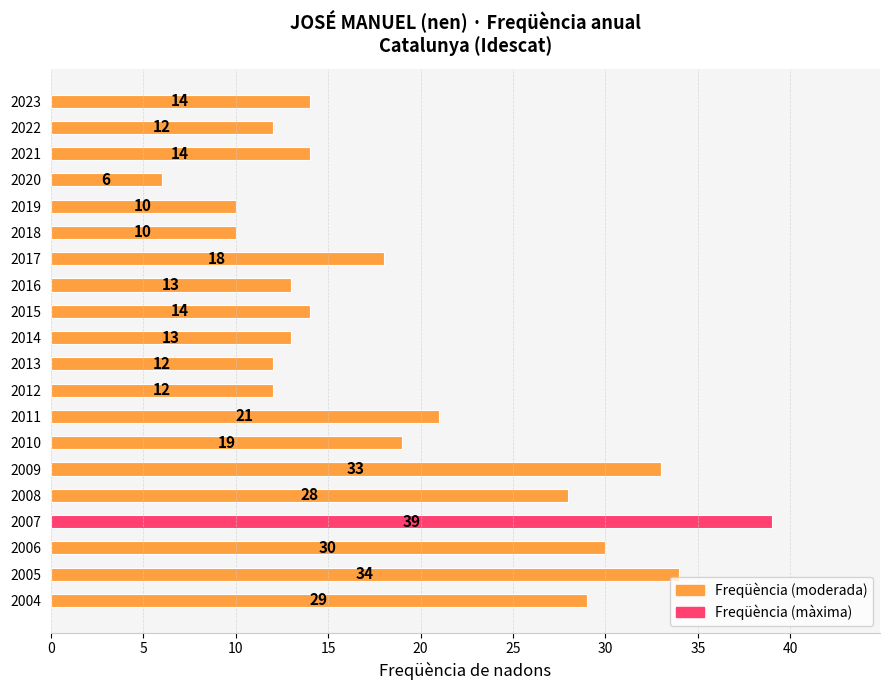

True or false: the data shows 12 at 2010.

False